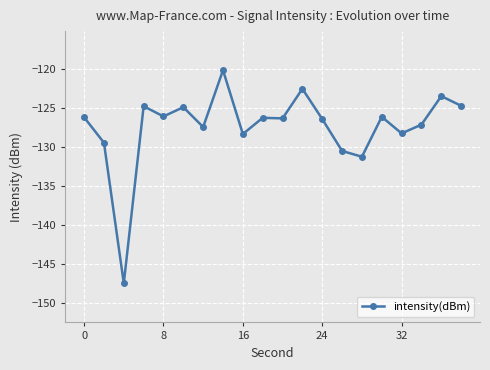

How many distinct data groups are displayed?

1